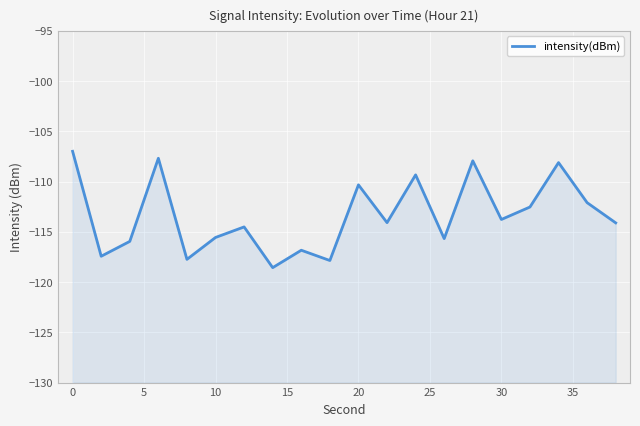

How many interior local valleys (lower than both neighbors) does the data have?

7